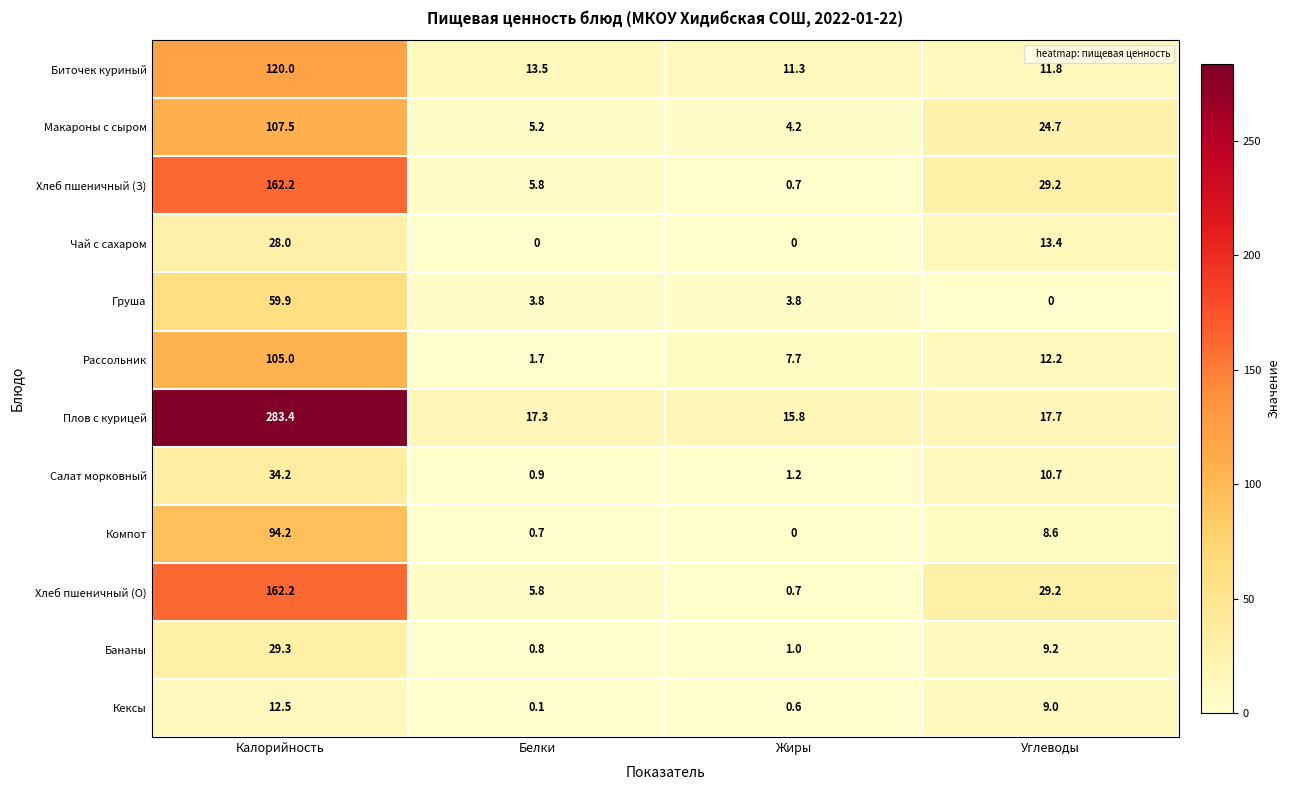

What is the difference between the maximum and minimum values in the Салат морковный series?

33.3